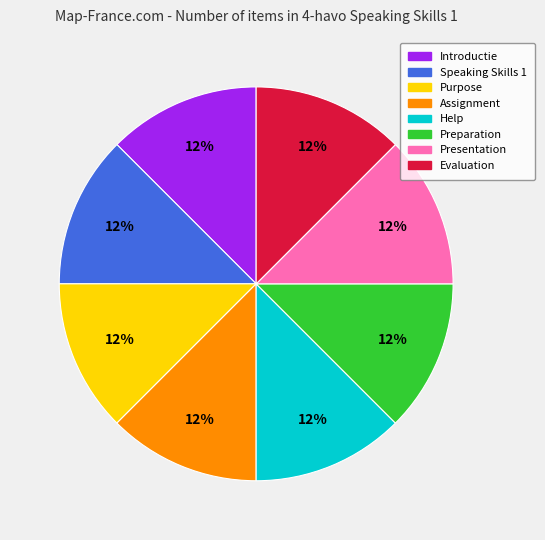

Approximately how many times larger is the value at Help compared to Assignment?

1.0